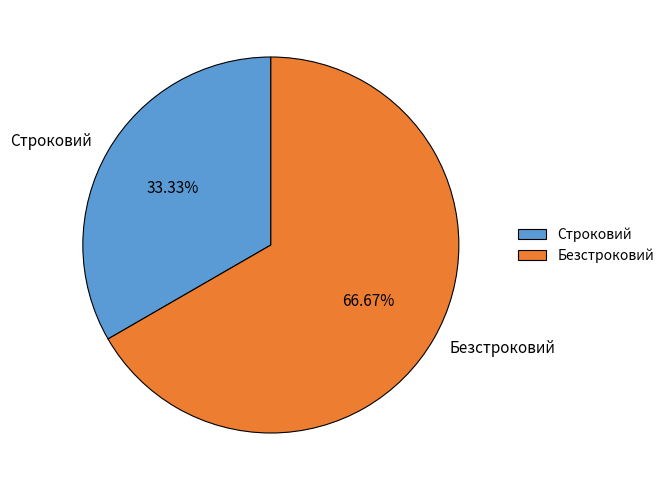

What is the majority slice?

Безстроковий